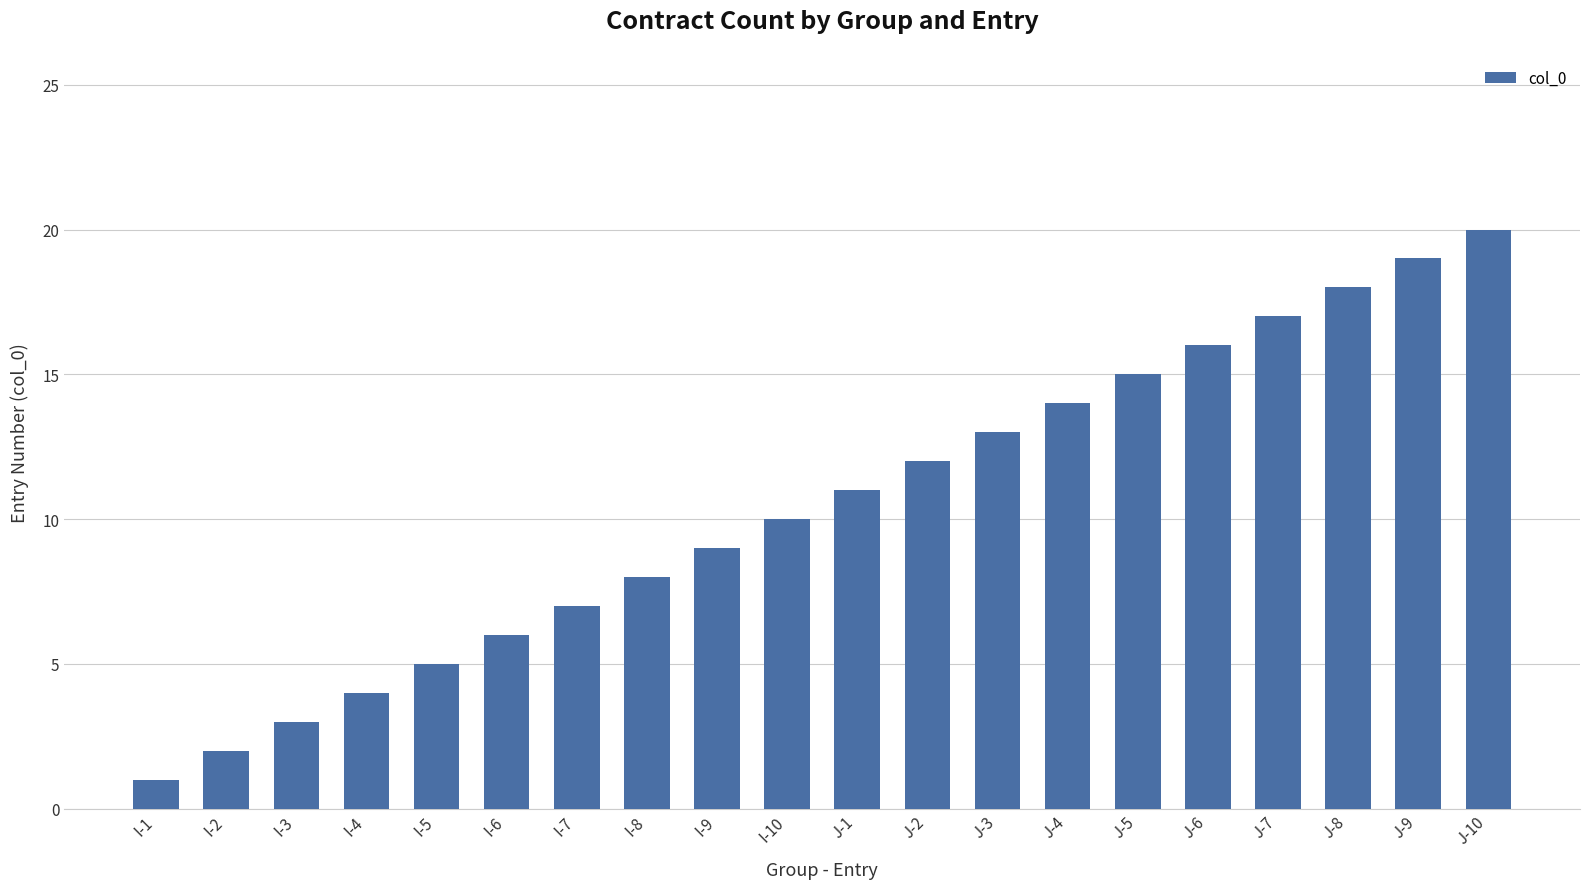

What is the difference between the maximum and minimum values?

19